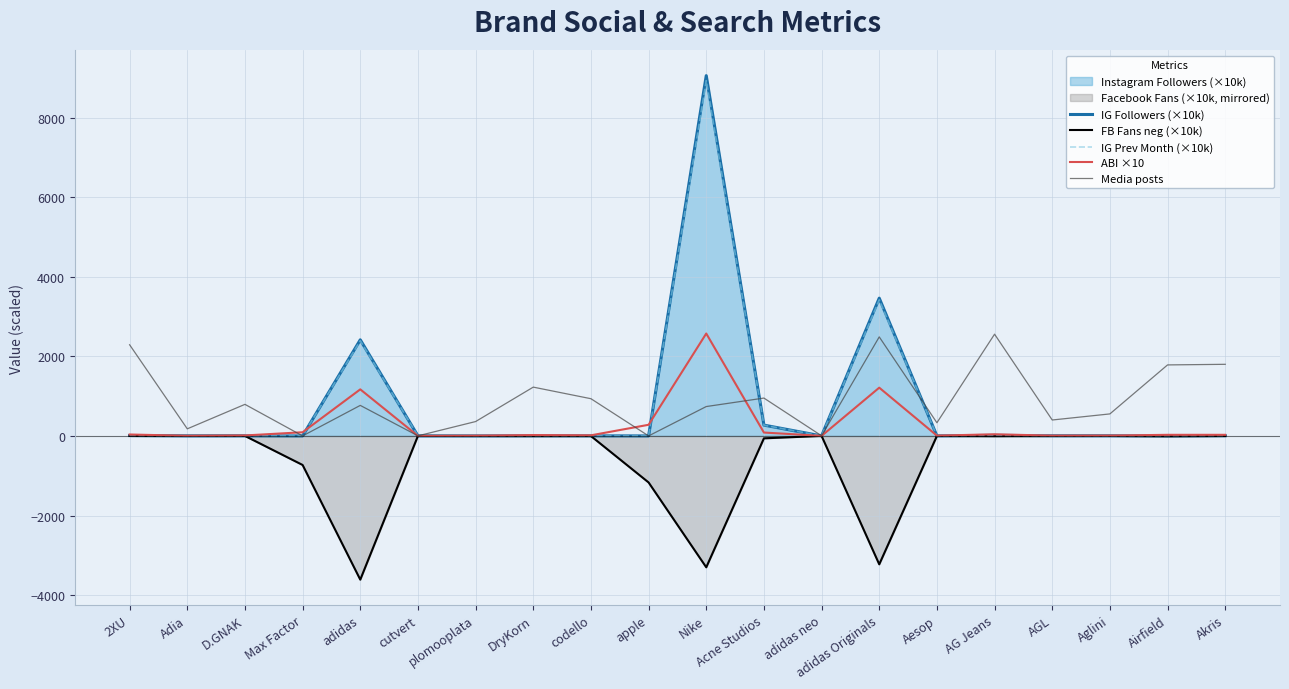

What is the label of the 9th point from the right?

Acne Studios